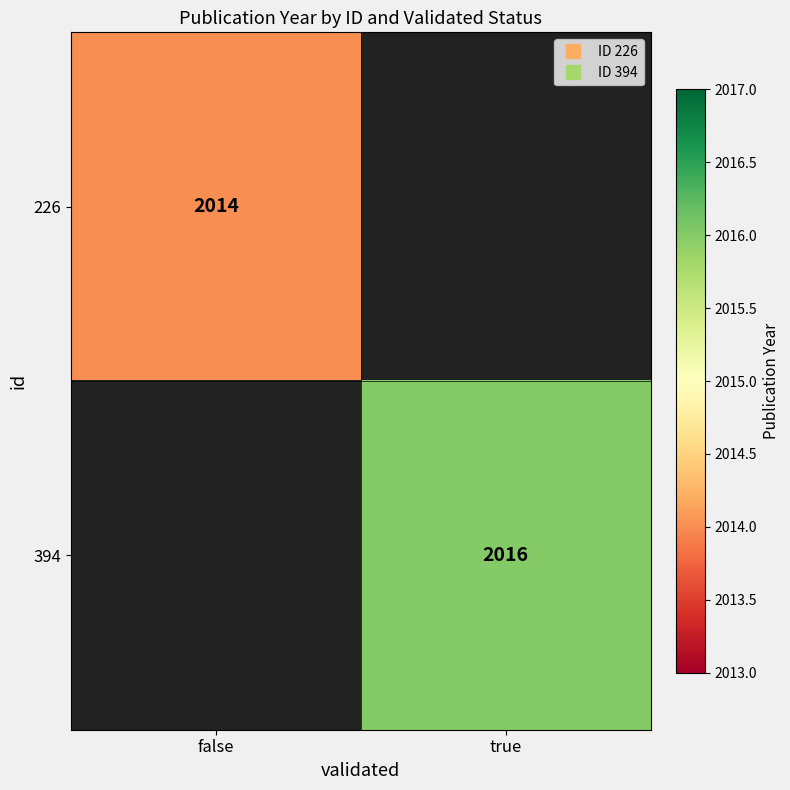

List the series in order of their overall mean, highest first.

226, 394